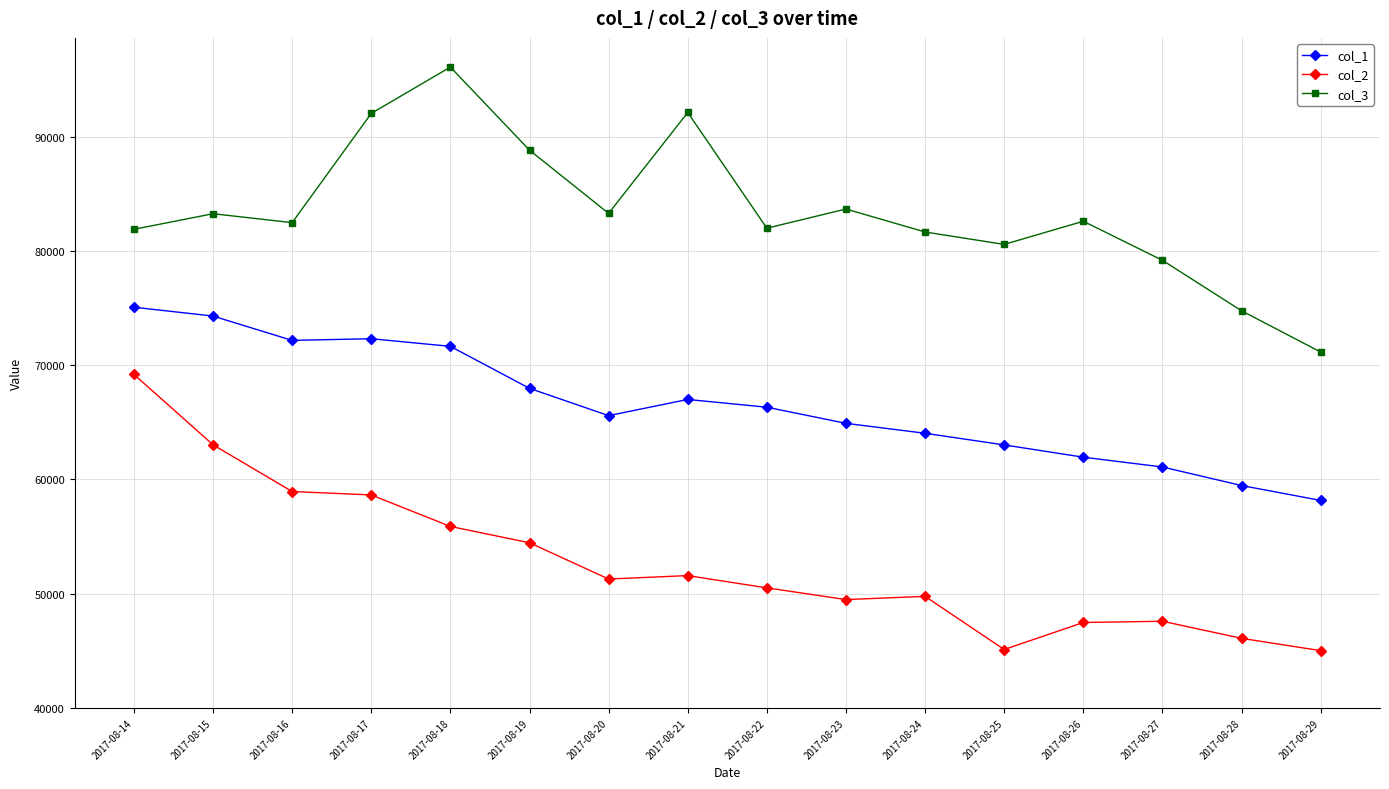

Which series changed the most between 2017-08-19 and 2017-08-29?

col_3